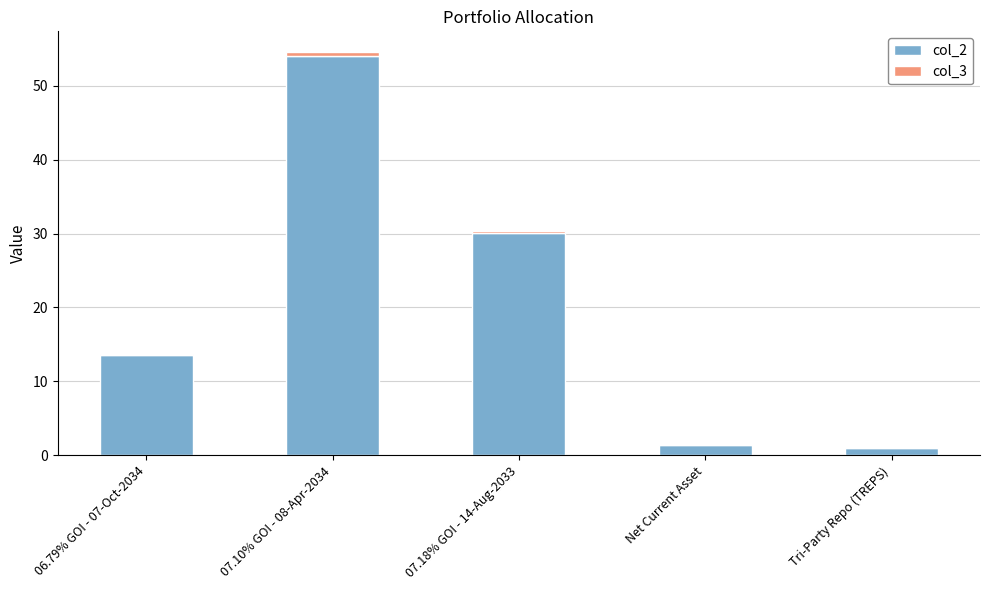

At which label does col_2 reach its peak?

07.10% GOI - 08-Apr-2034